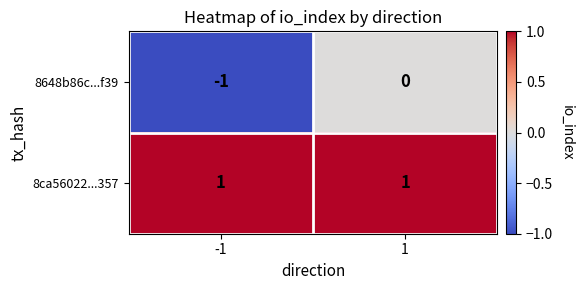

Rank the series at 1 from highest to lowest value.

8ca56022...357, 8648b86c...f39